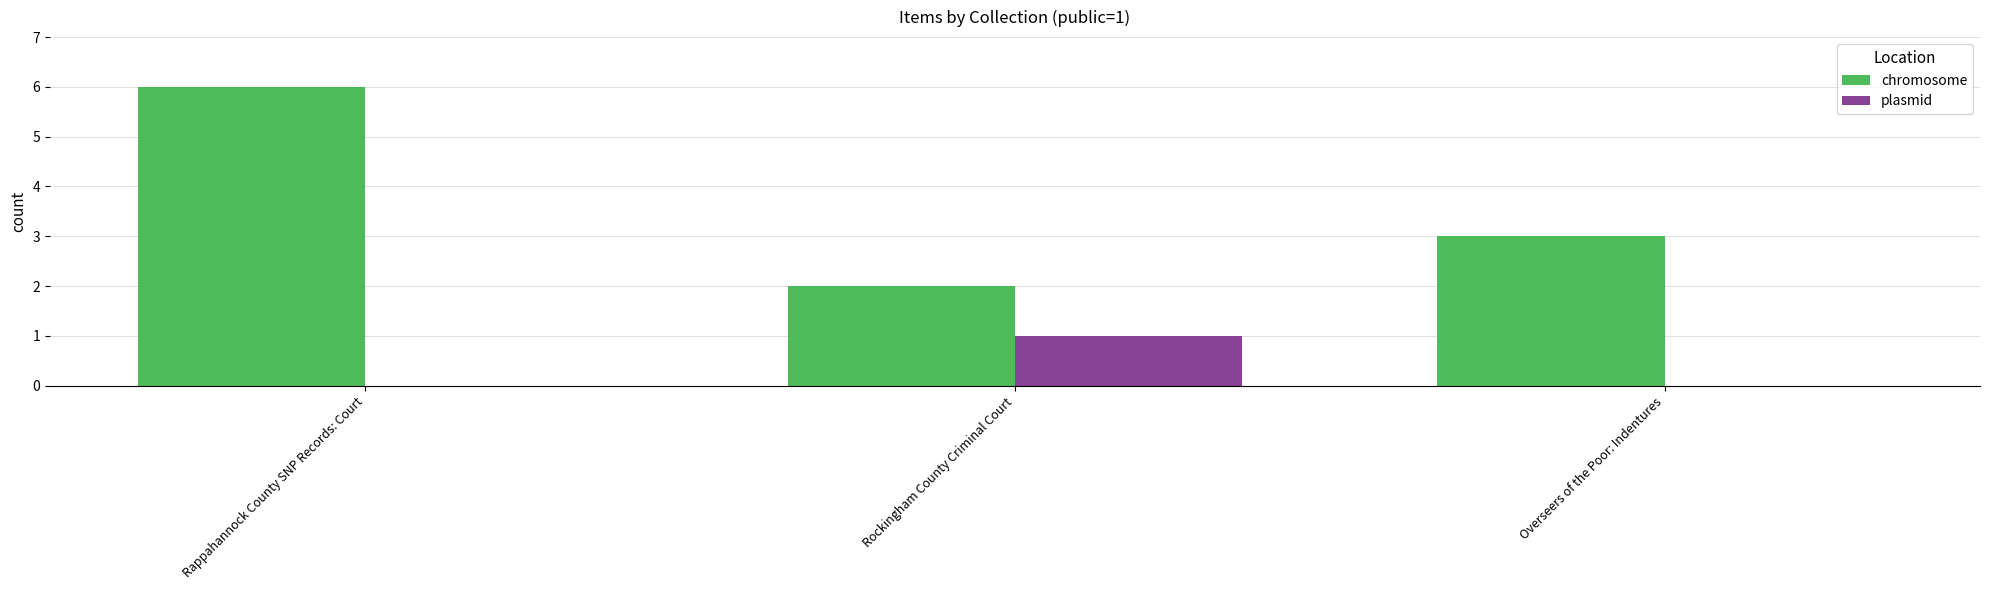

At which category does the chart reach its peak across all series?

Rappahannock County SNP Records: Court